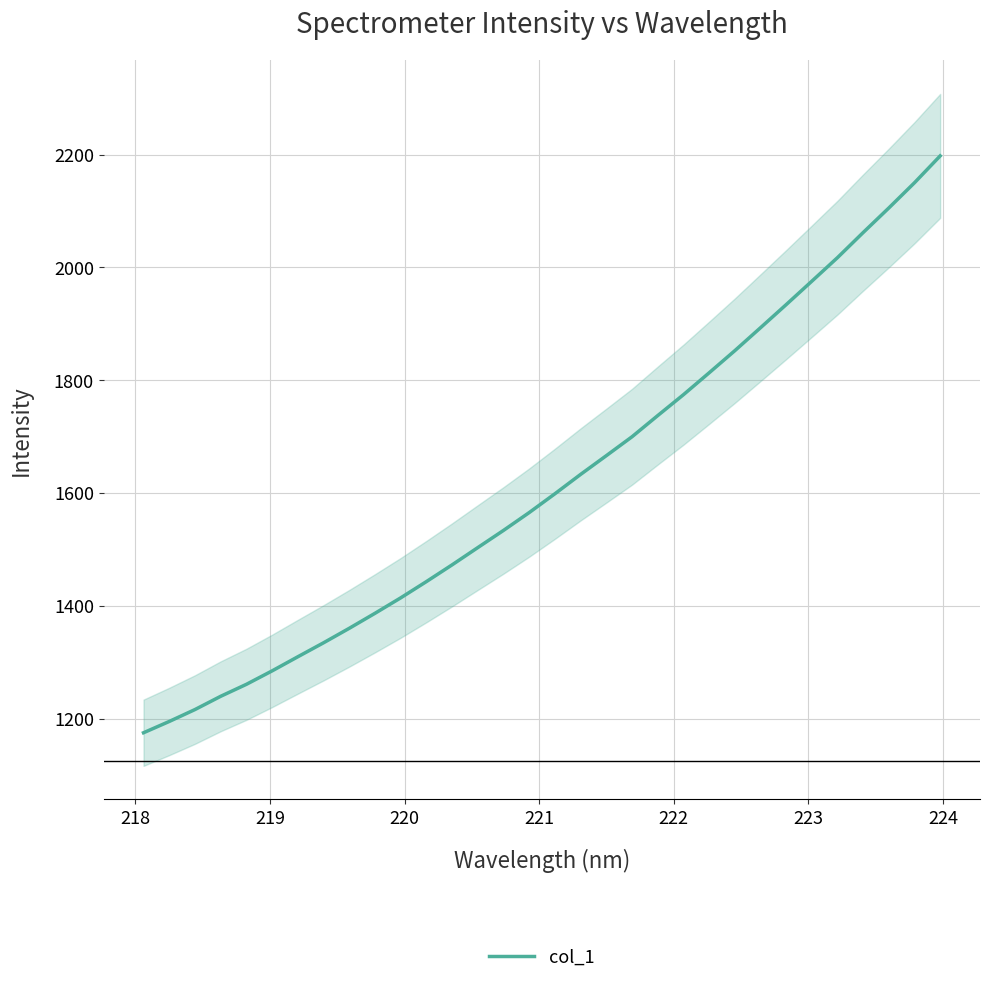

What is the lowest value of the col_1 series?

1174.8